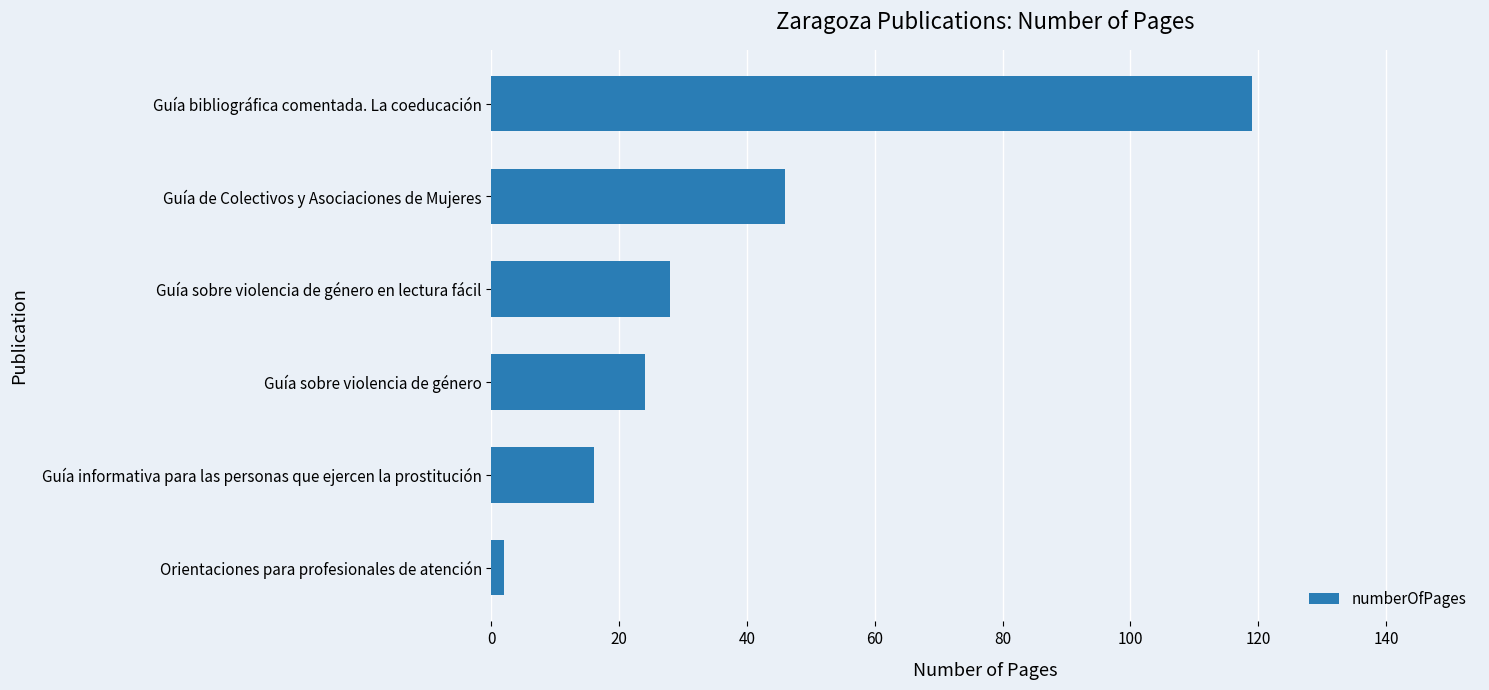

Where is the data nearest to the value 60?

Guía de Colectivos y Asociaciones de Mujeres